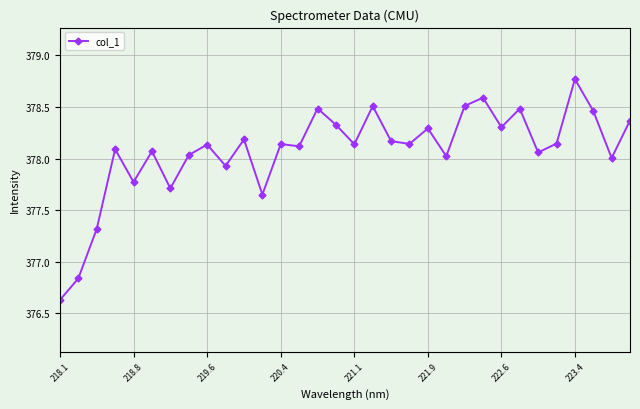

What is the value of the 5th point from the left?

377.8